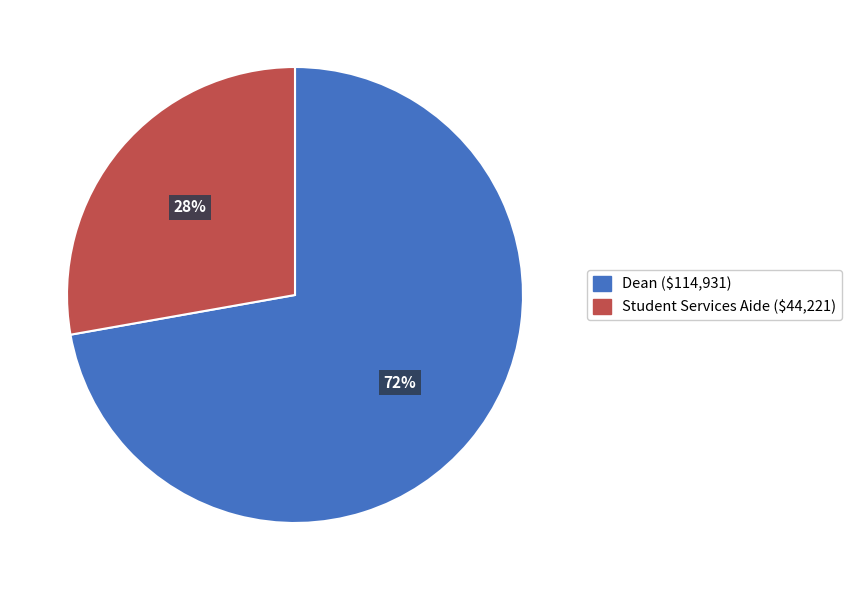

Do Student Services Aide and Dean together represent more than half of the pie?

Yes